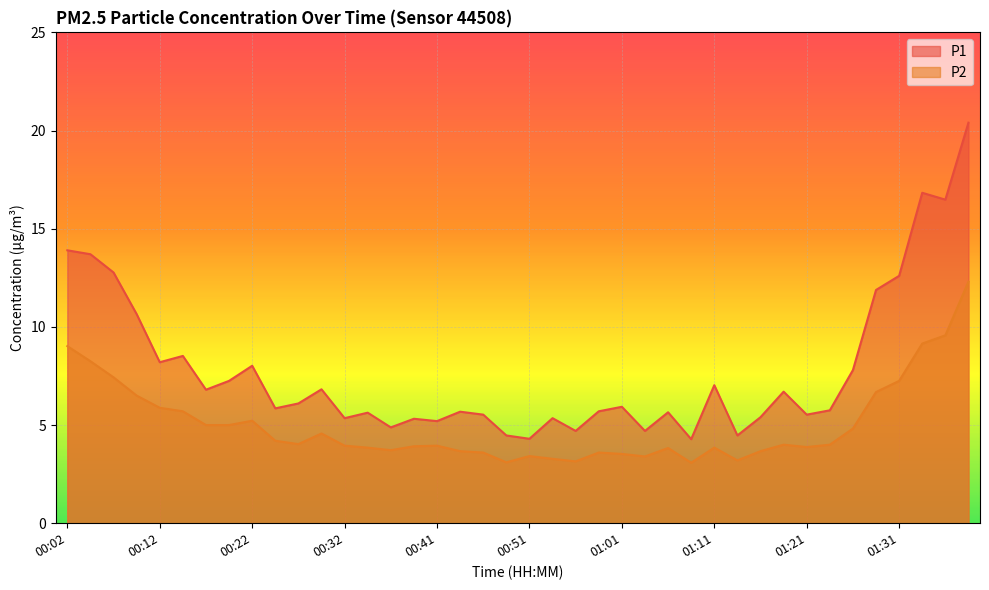

What is the difference between the maximum and minimum values in the P1 series?

16.1